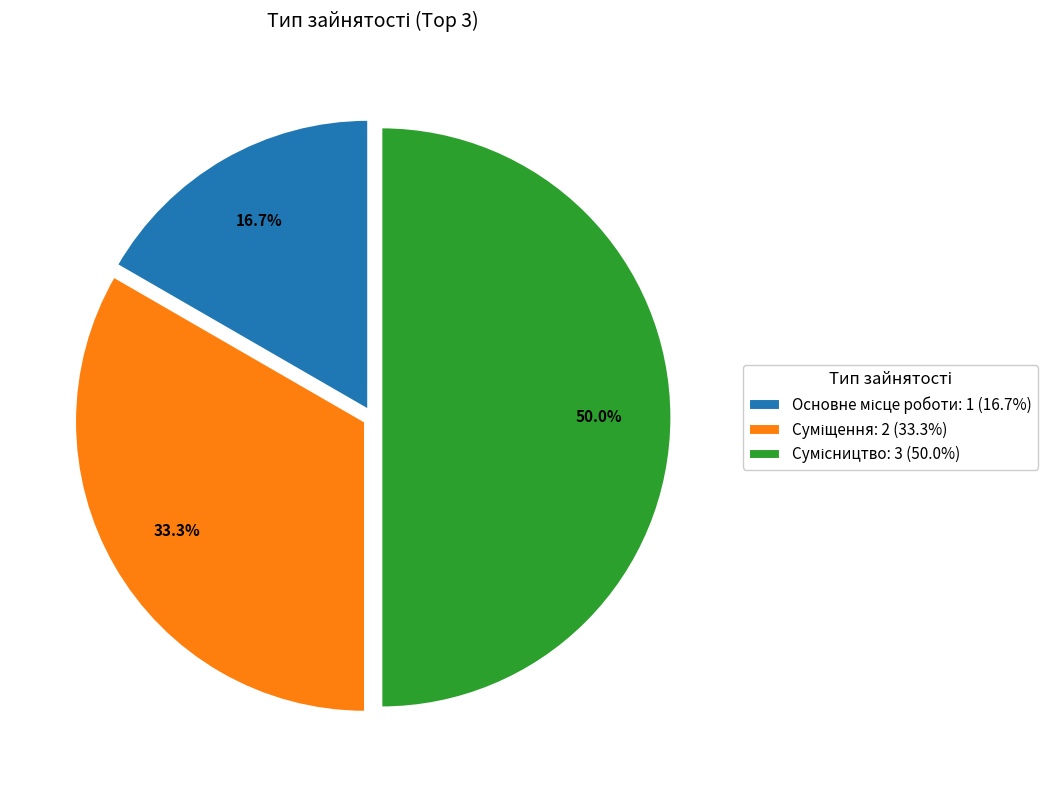

To the nearest percent, what is the difference between the largest and smallest slice percentages?

33%